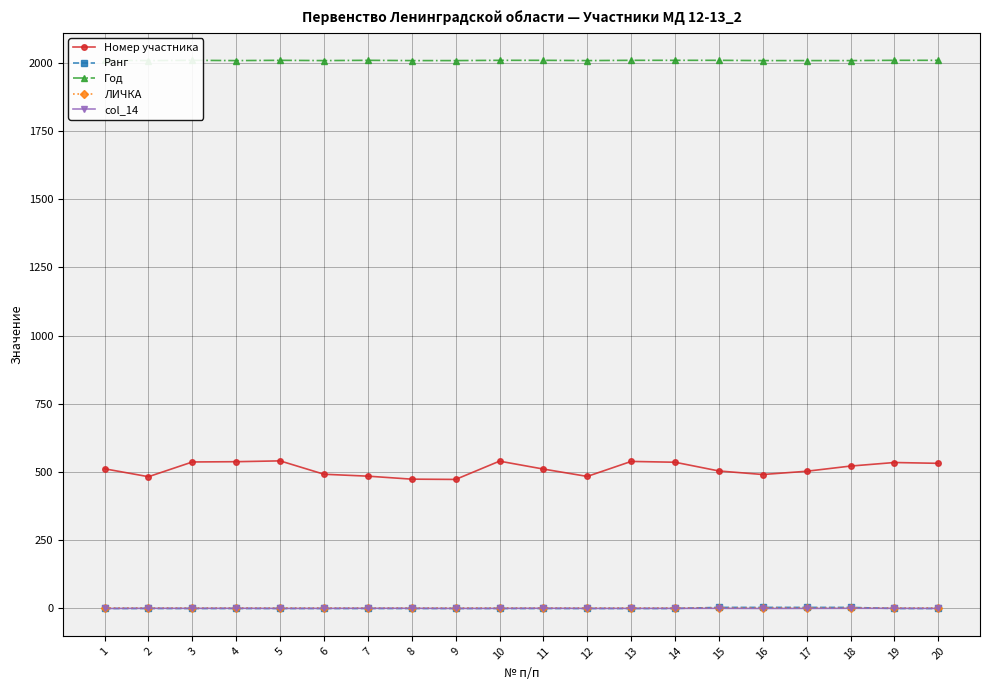

How many lines are shown in the chart?

5